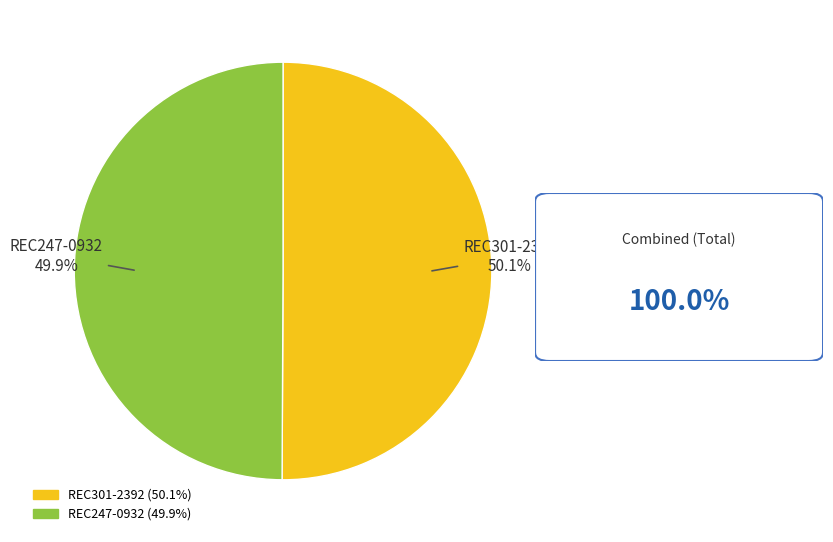

What is the ratio of the value at REC301-2392 to the value at REC247-0932?

1.0